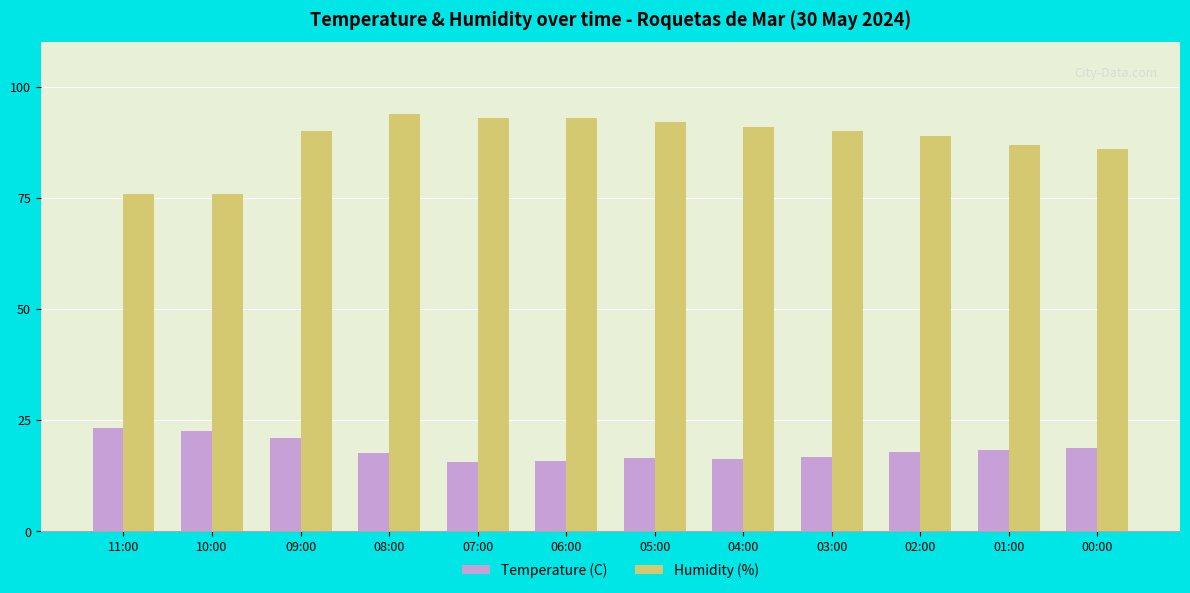

What are all the series names shown in the legend?

Temperature (C), Humidity (%)